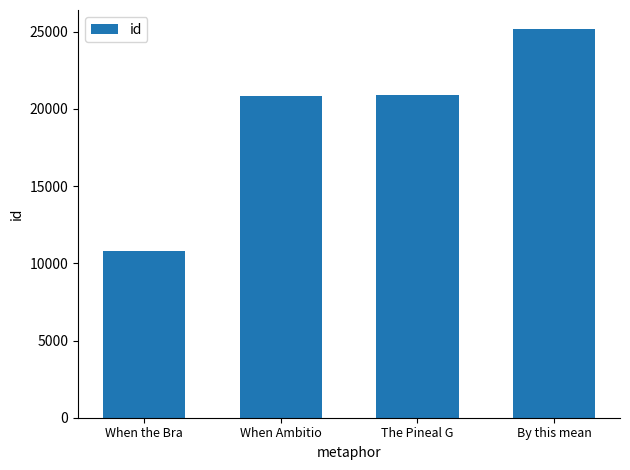

What is the label of the 3rd bar from the right?

When Ambitio